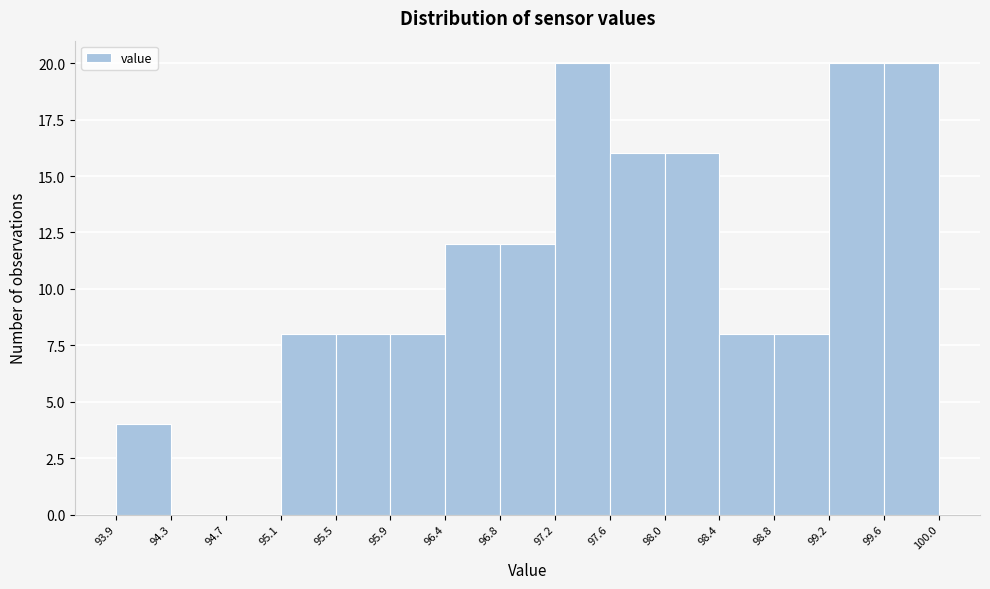

Reading left to right, list every bar in this chart as the range it spans on the x-axis followed by its height. The values are not printed on the chart, so give them approximately, as read against the axis.

93.9 to 94.3: 4
94.3 to 94.7: 0
94.7 to 95.1: 0
95.1 to 95.5: 8
95.5 to 95.9: 8
95.9 to 96.4: 8
96.4 to 96.8: 12
96.8 to 97.2: 12
97.2 to 97.6: 20
97.6 to 98.0: 16
98.0 to 98.4: 16
98.4 to 98.8: 8
98.8 to 99.2: 8
99.2 to 99.6: 20
99.6 to 100.0: 20